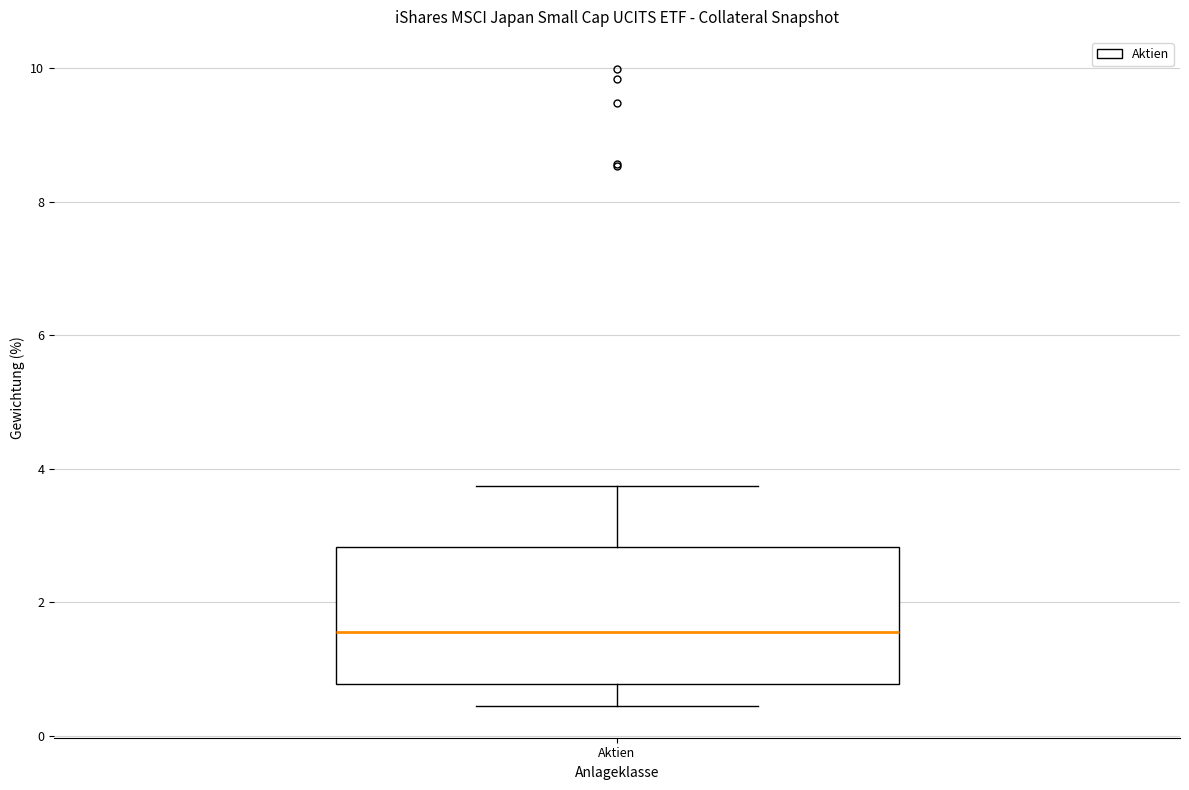

Transcribe this box plot: give where the median line is, the range the box spans, and where the two whiskers end, as read against the y-axis. The values are not printed on the chart, so give them approximately, as read against the axis.

median 1.6, box 0.8 to 2.8, whiskers 0.4 to 3.8